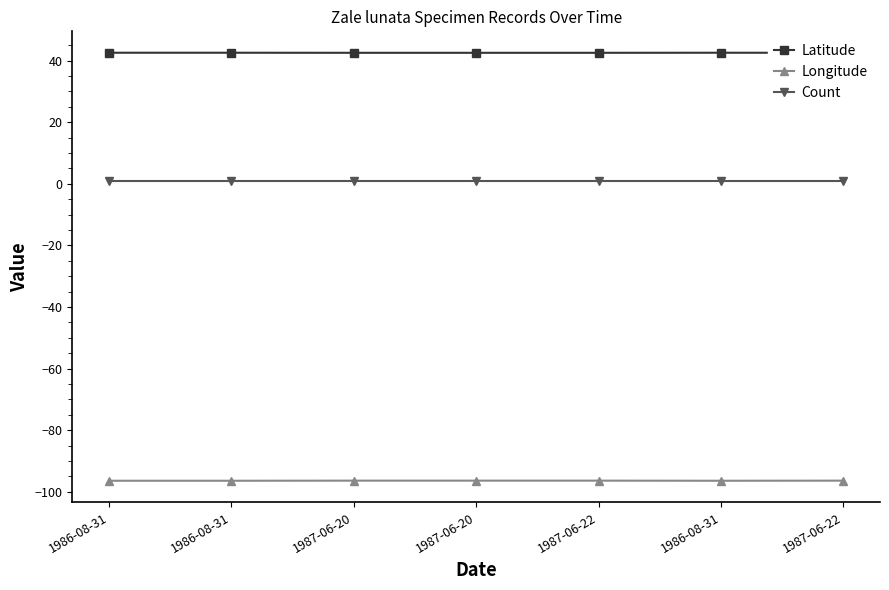

Rank the categories by Latitude value from lowest to highest.

1987-06-20, 1987-06-20, 1987-06-22, 1987-06-22, 1986-08-31, 1986-08-31, 1986-08-31